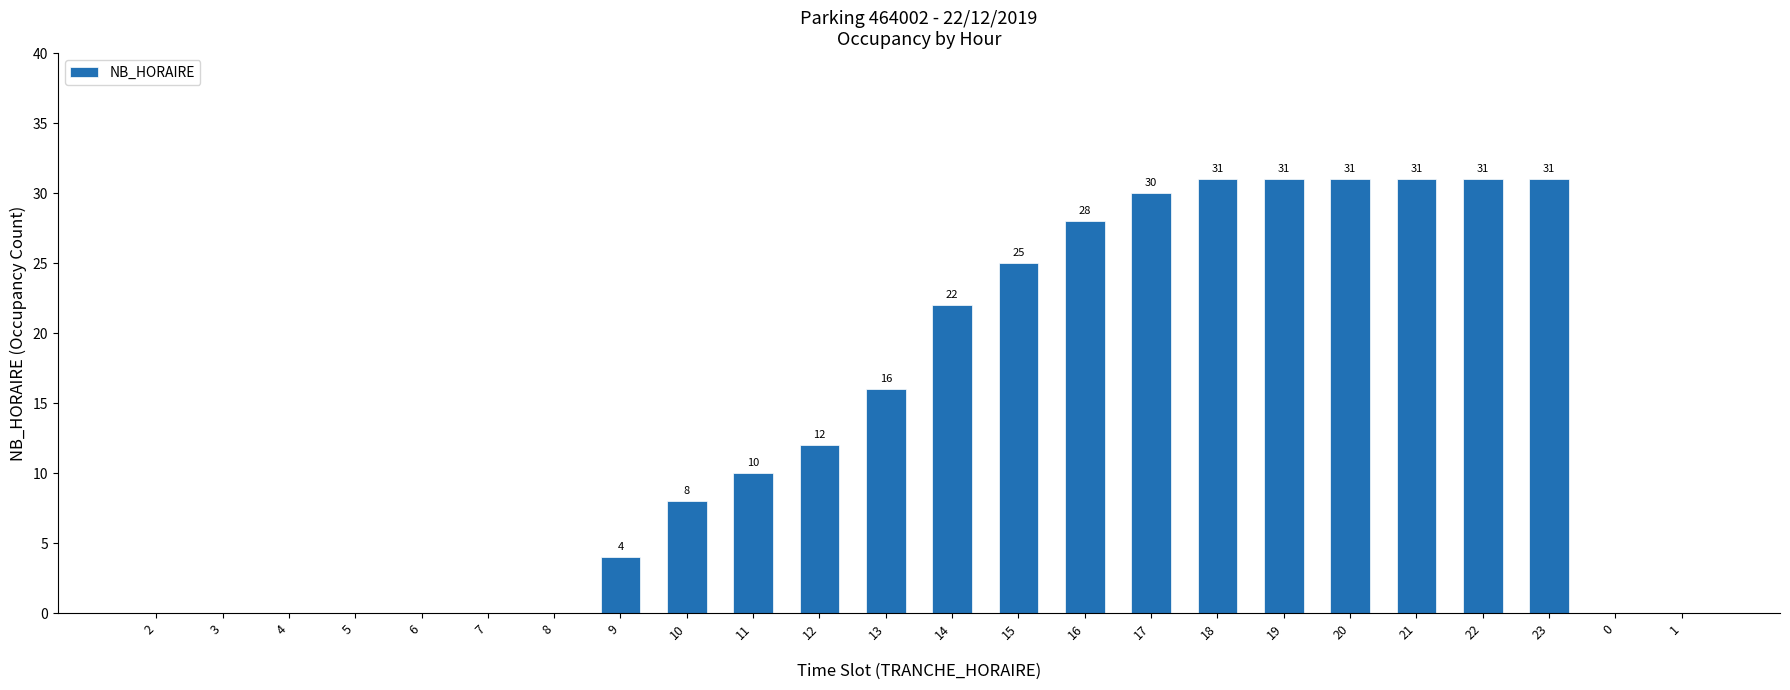

What is the greatest value displayed?

31